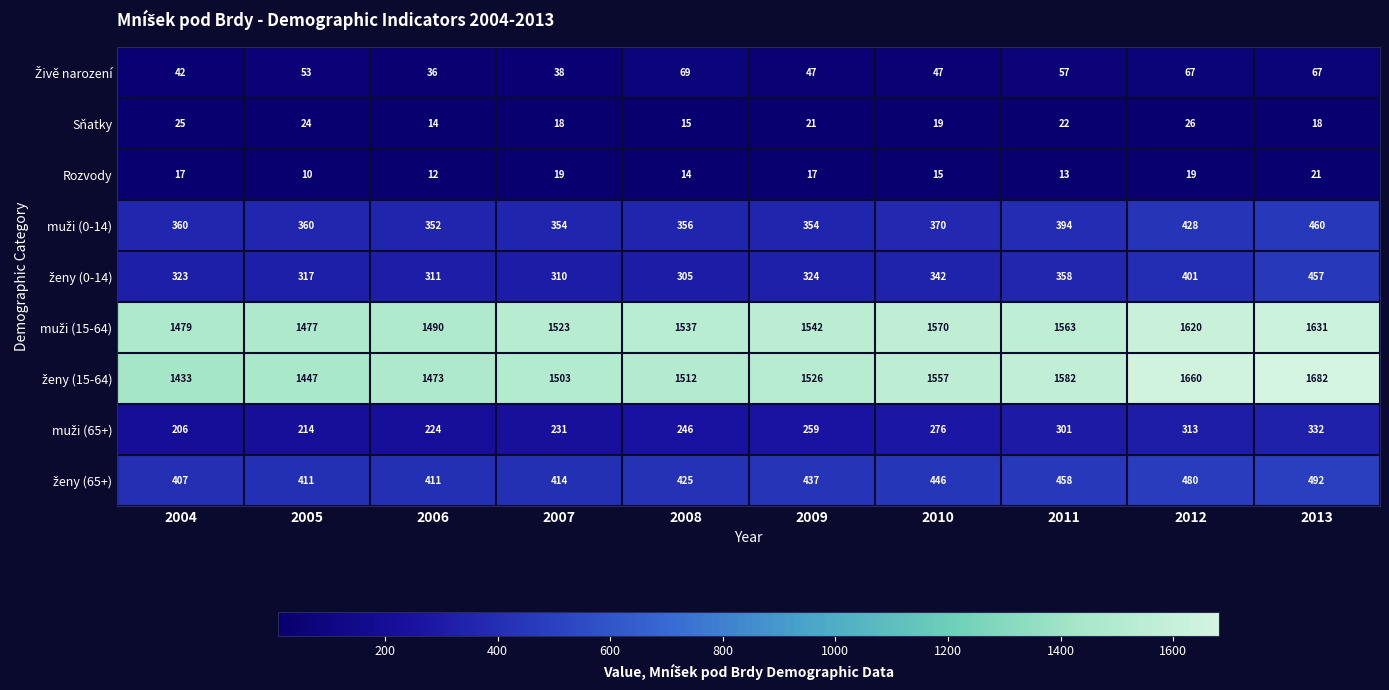

What is the difference between the second highest and second lowest values in the Rozvody series?

7